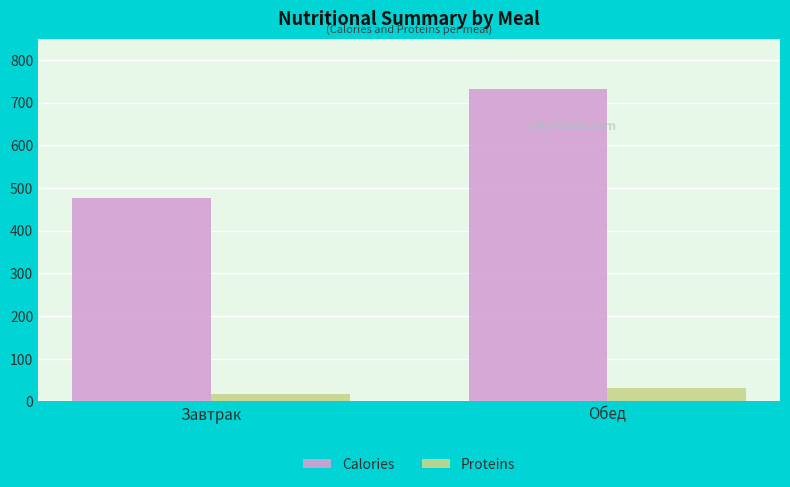

Reading right to left, what are all the values shown in this chart?

Calories: Обед=731.6	Завтрак=475.4
Proteins: Обед=32.0	Завтрак=17.4